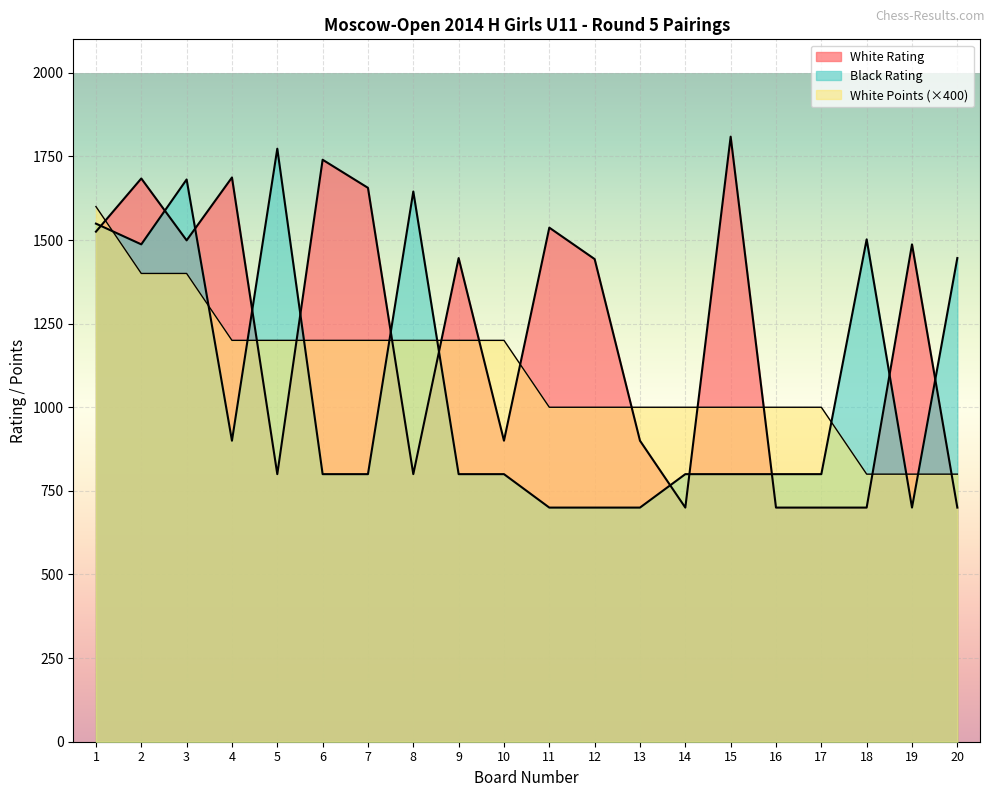

What is the value of the White Rating point at the 6th from the left?

1740